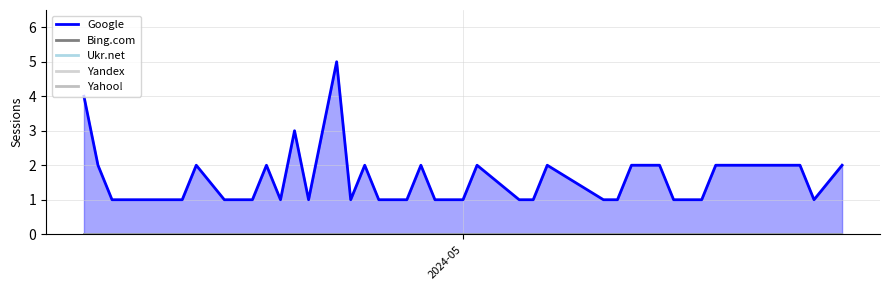

What is the total value across all series at 2024-05-26?

1